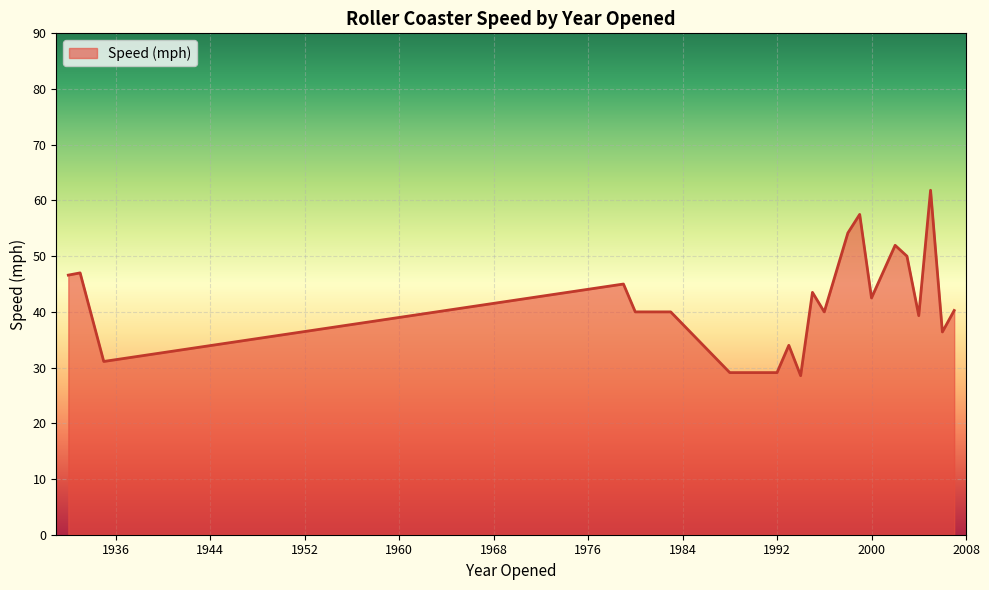

What is the greatest value displayed?

61.8